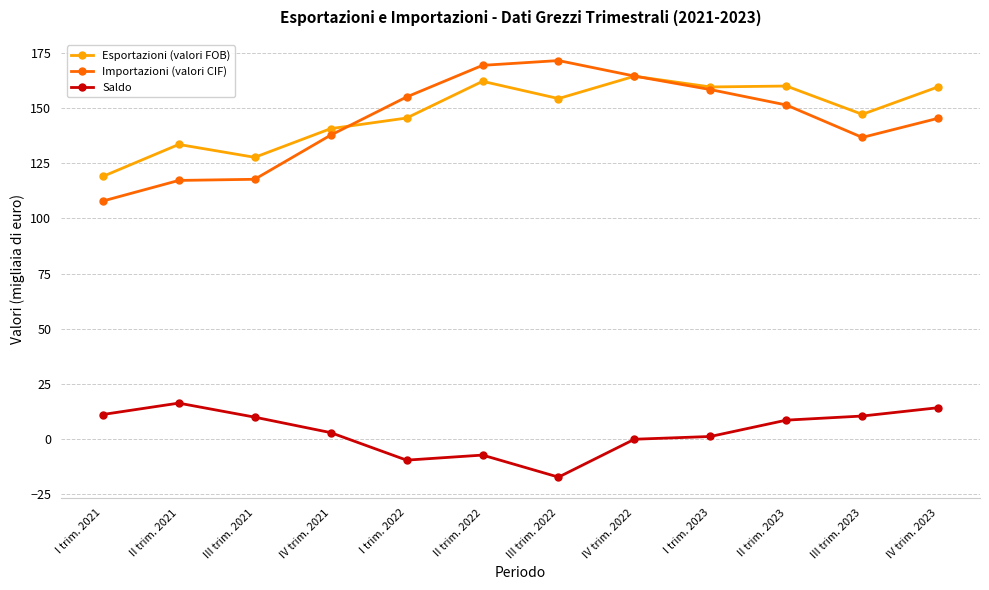

True or false: Saldo and Importazioni (valori CIF) intersect in this chart.

False